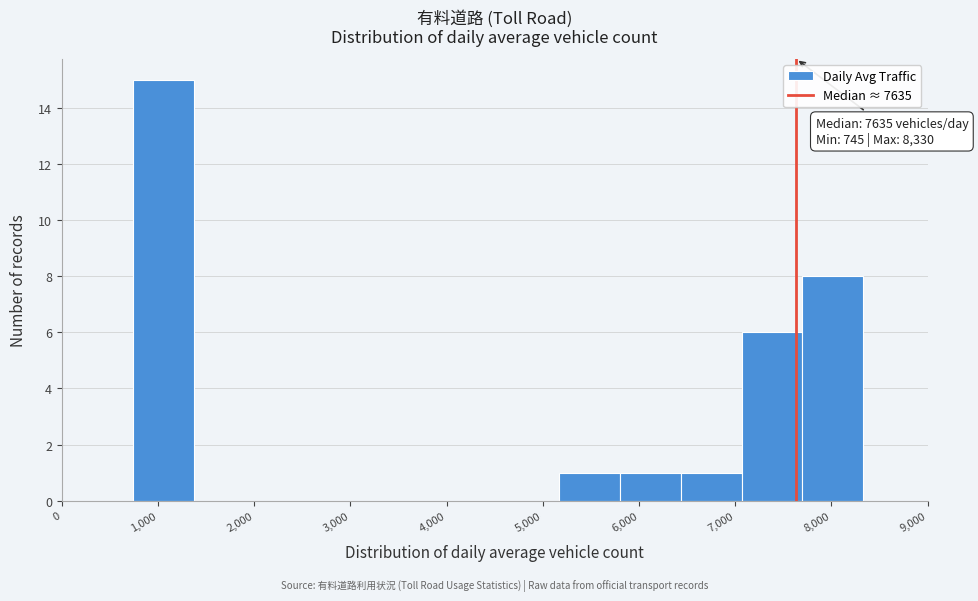

Over which range of the x-axis is the bar tallest?

700 to 1400